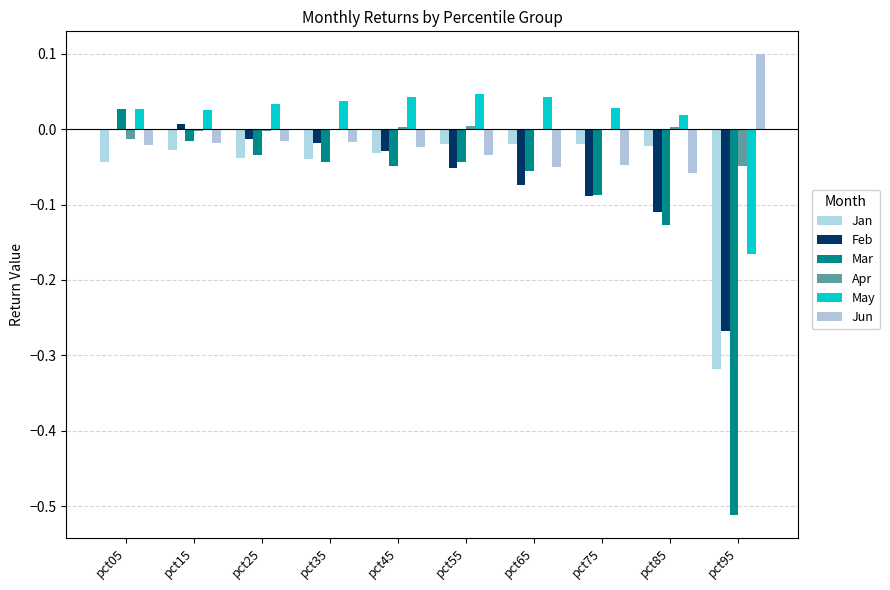

What is the greatest value displayed?

0.1